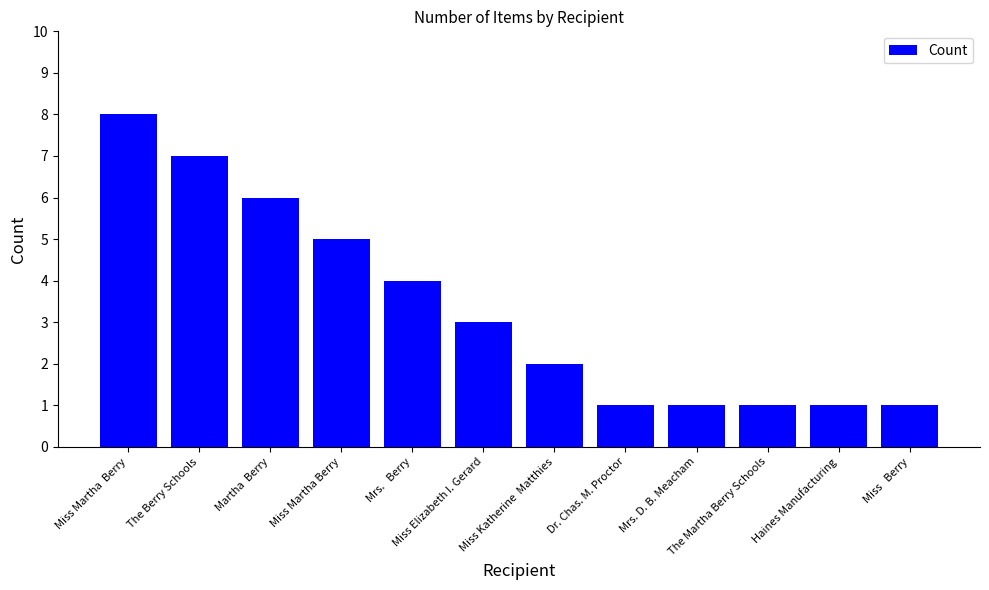

Reading left to right, what are all the values shown in this chart?

Miss Martha  Berry=8	The Berry Schools=7	Martha  Berry=6	Miss Martha Berry=5	Mrs.   Berry=4	Miss Elizabeth I. Gerard=3	Miss Katherine  Matthies=2	Dr. Chas. M. Proctor=1	Mrs. D. B. Meacham=1	The Martha Berry Schools=1	Haines Manufacturing=1	Miss   Berry=1